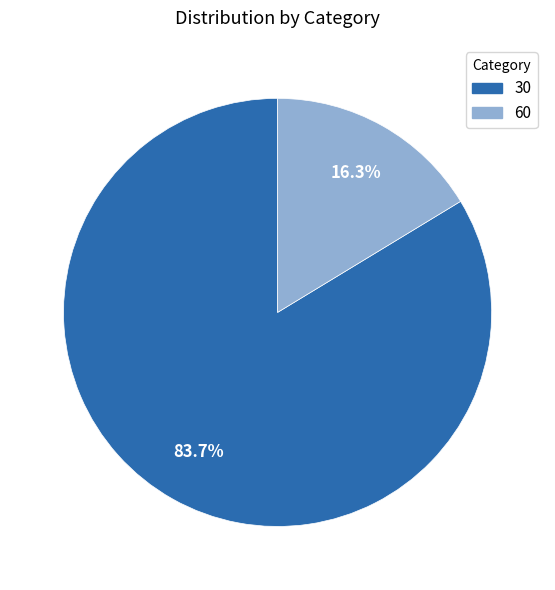

Rank the categories by value from lowest to highest.

60, 30